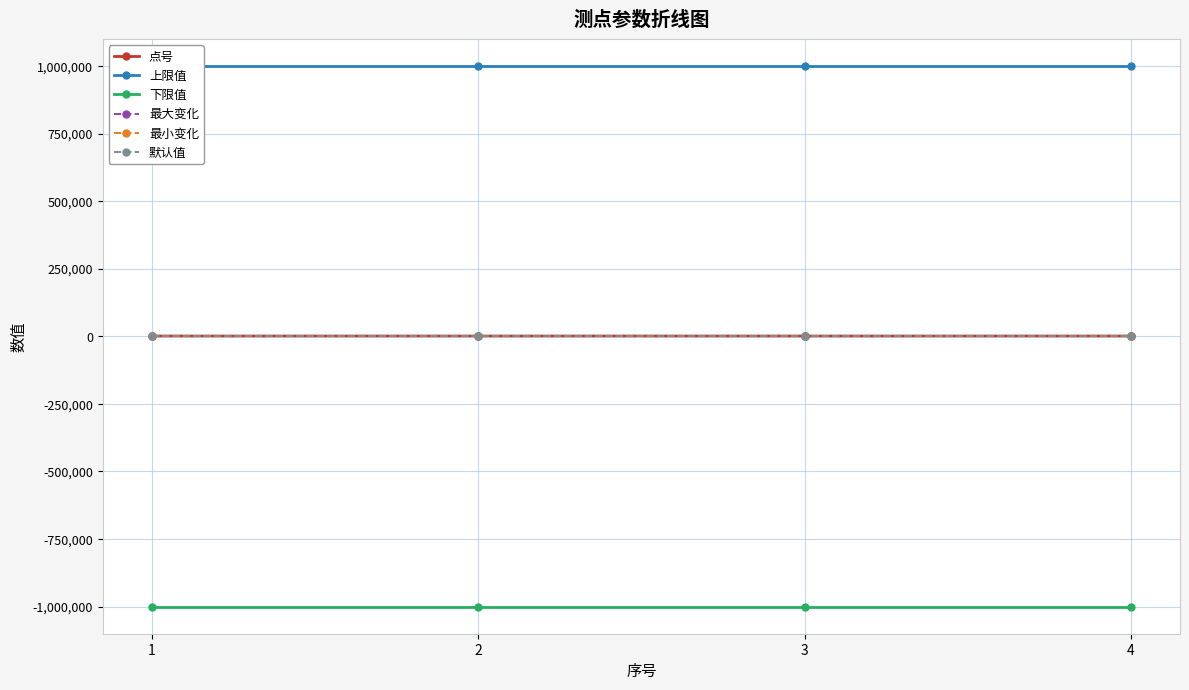

True or false: 点号 has more than 1 interior local peaks.

False